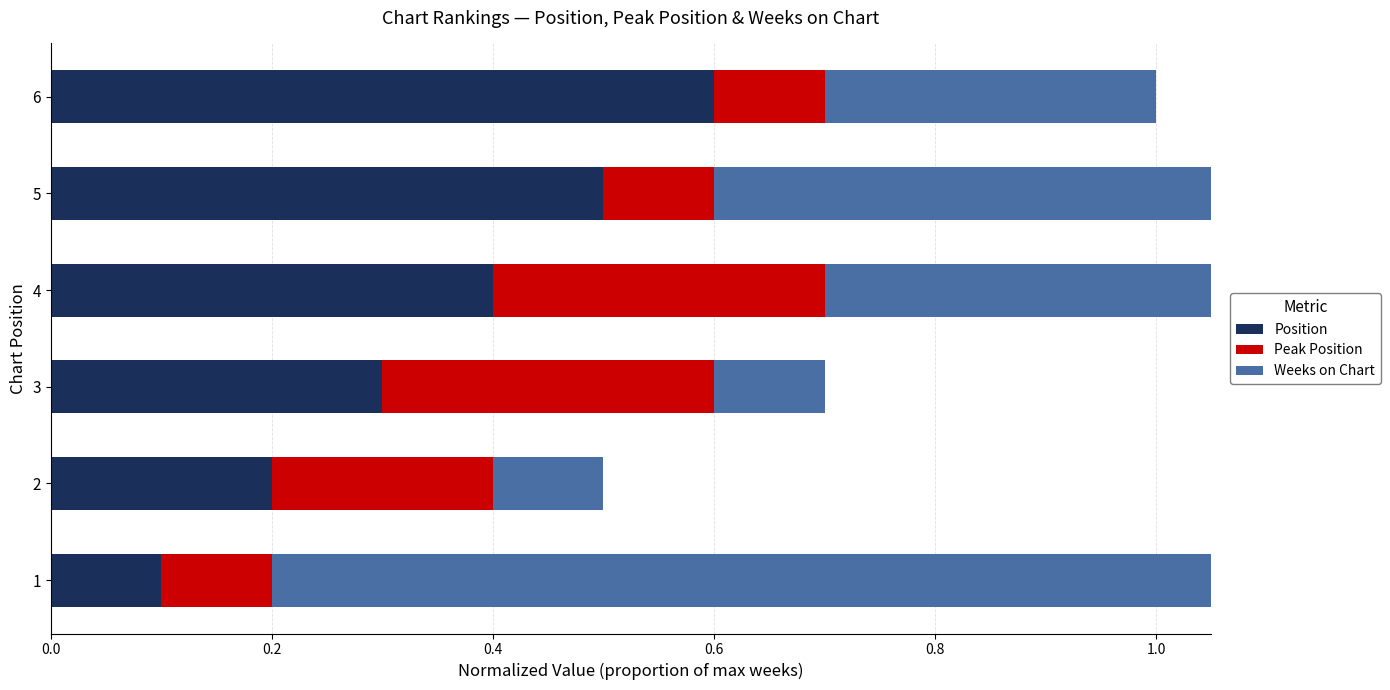

Which series has the largest total across all categories?

Weeks on Chart